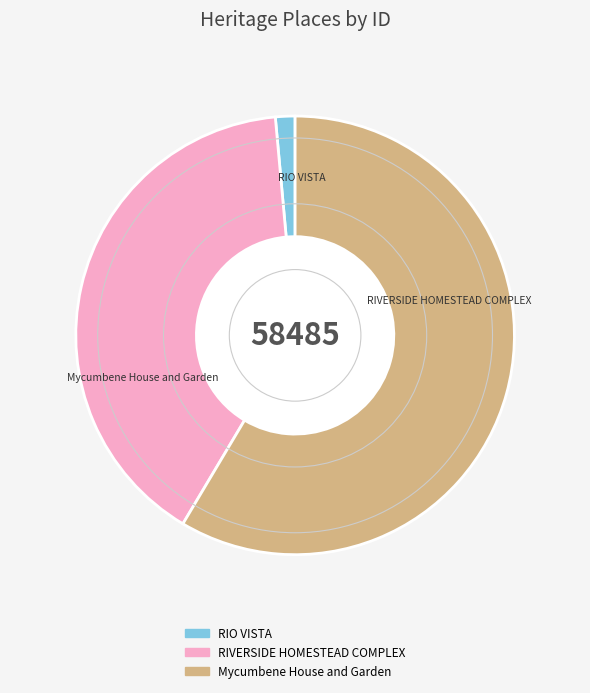

Is the sum of RIO VISTA and Mycumbene House and Garden greater than half?

Yes